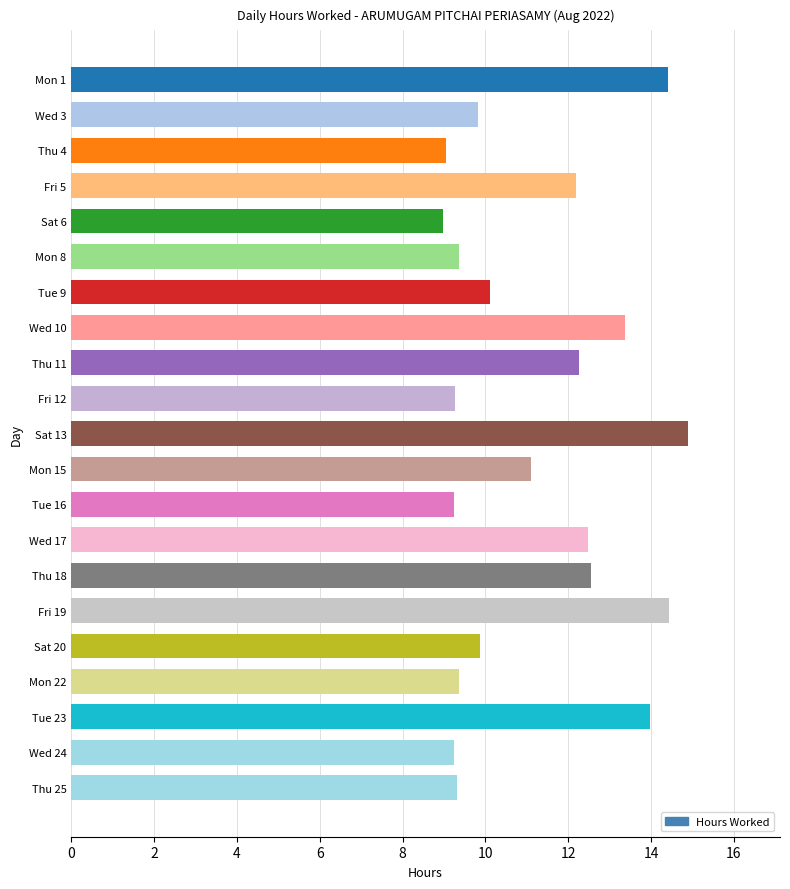

What is the sum of all values?

235.2